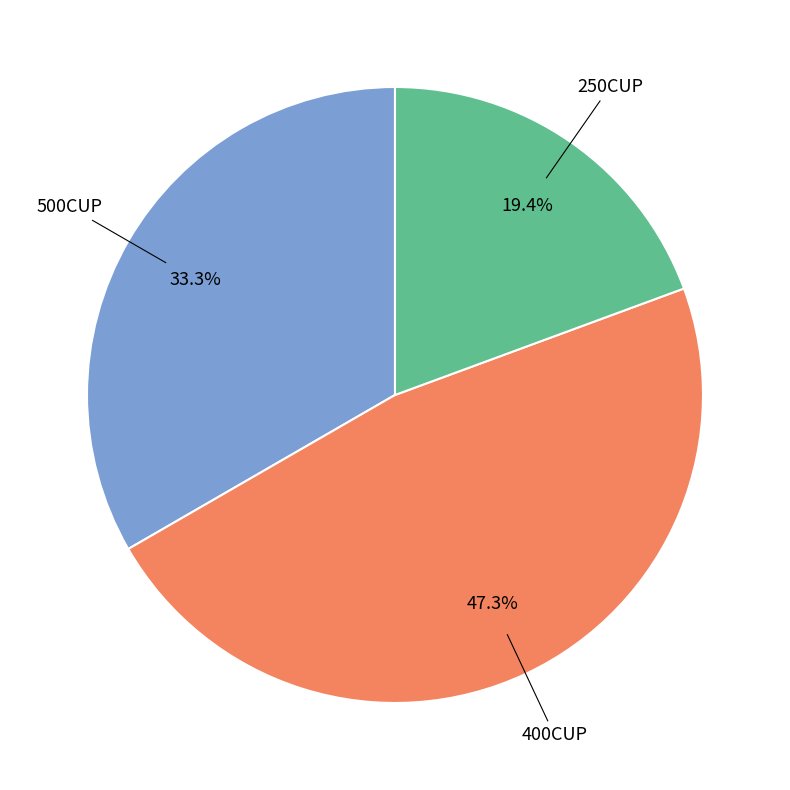

To the nearest percent, what is the combined percentage of 250CUP and 500CUP?

53%